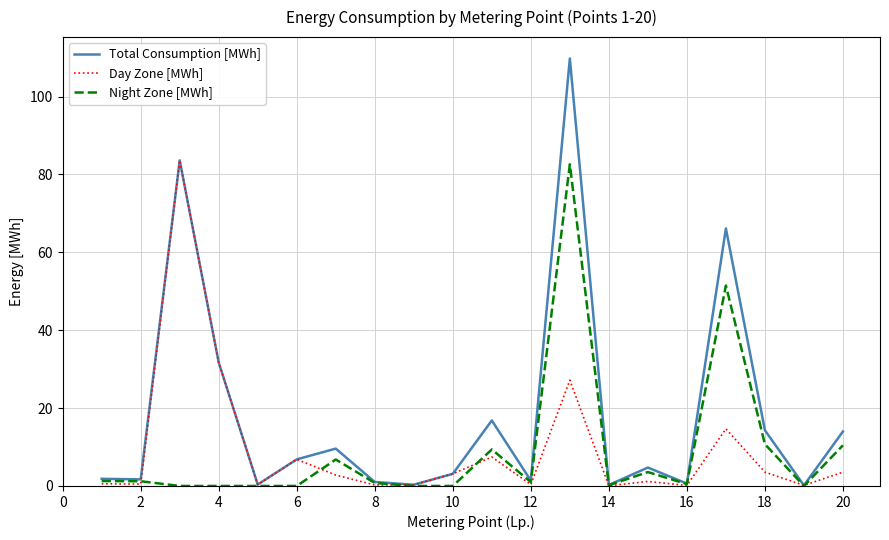

What is the highest value of the Total Consumption [MWh] series?

109.8